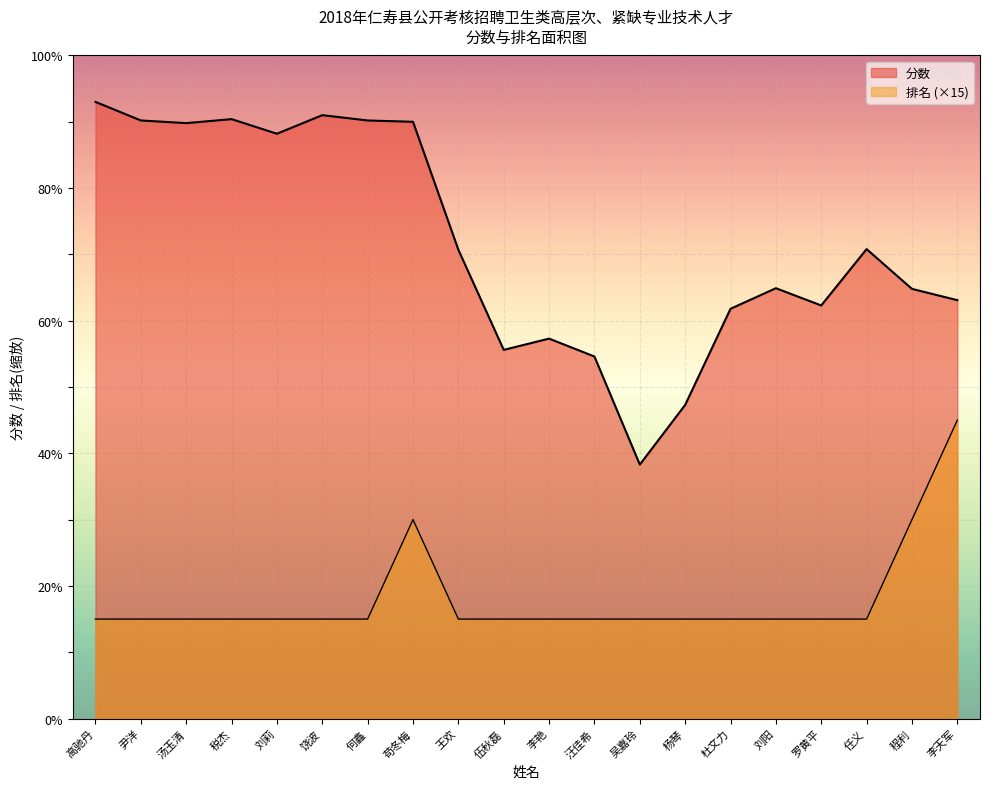

At how many categories does at least one series exceed 44?

19